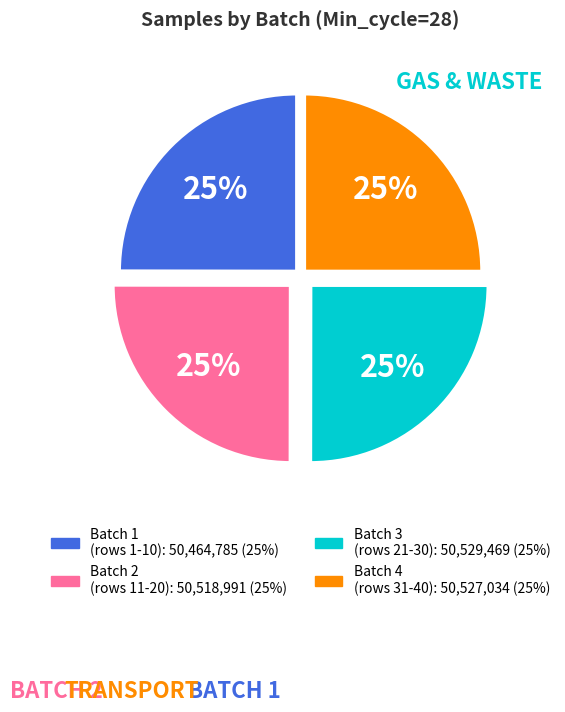

Does any single category account for the majority?

No